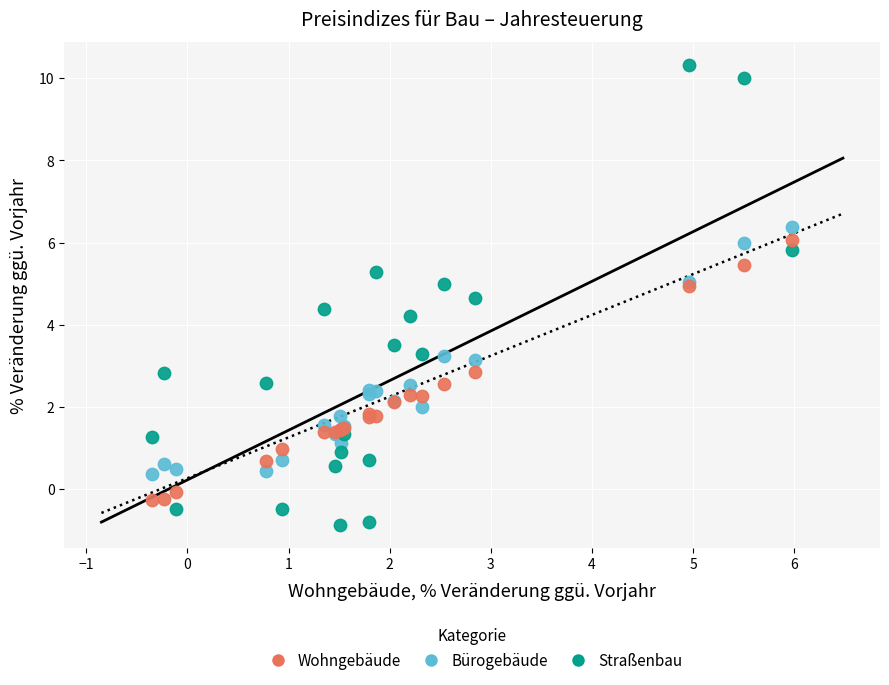

What are all the series names shown in the legend?

Wohngebäude, Bürogebäude, Straßenbau